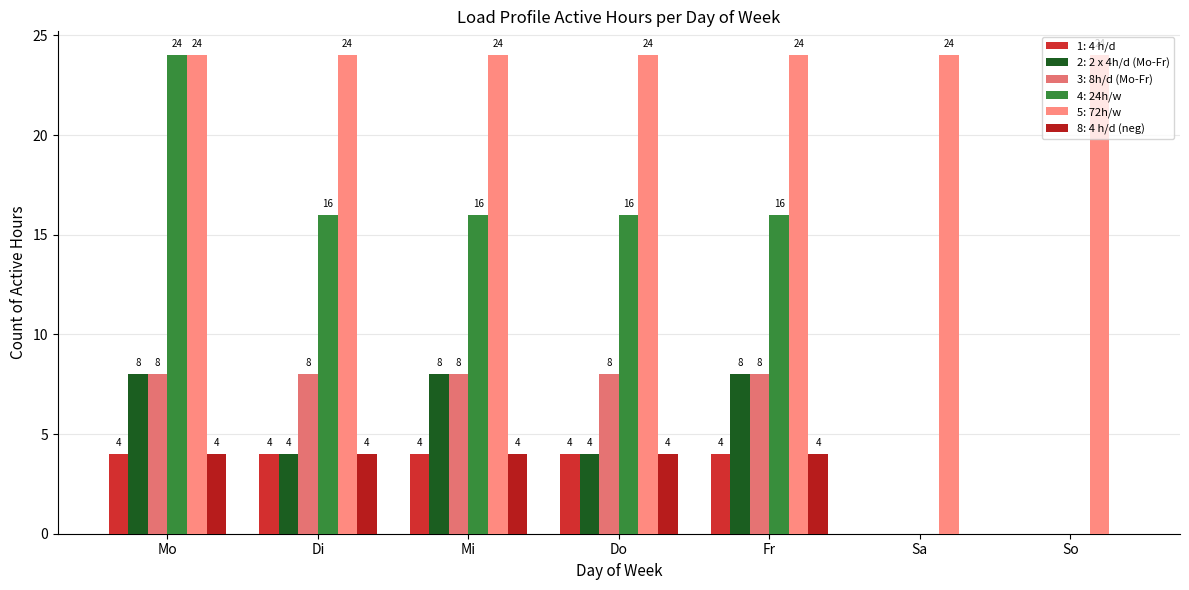

Count the number of categories in the chart.

7